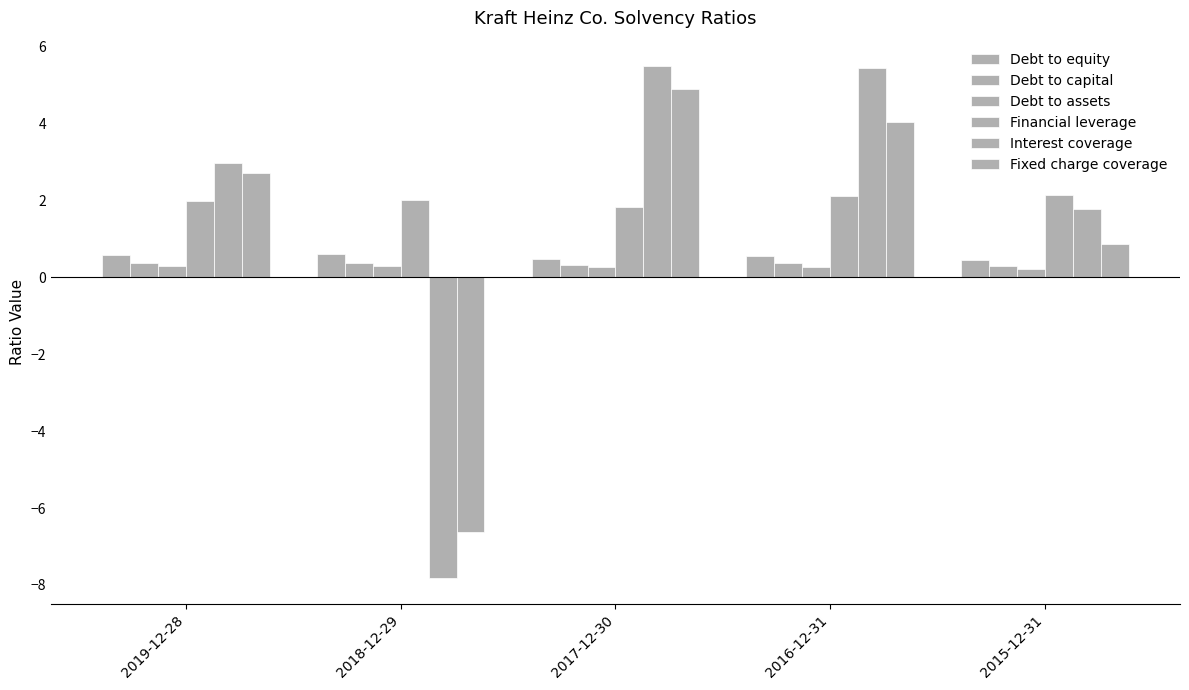

How many values in Interest coverage are above zero?

4